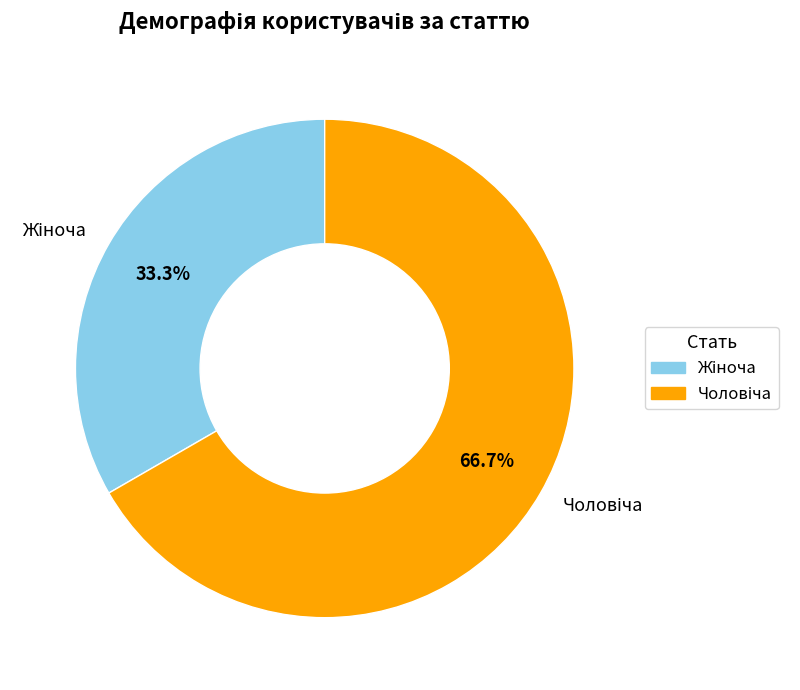

Is there a majority slice in this chart?

Yes